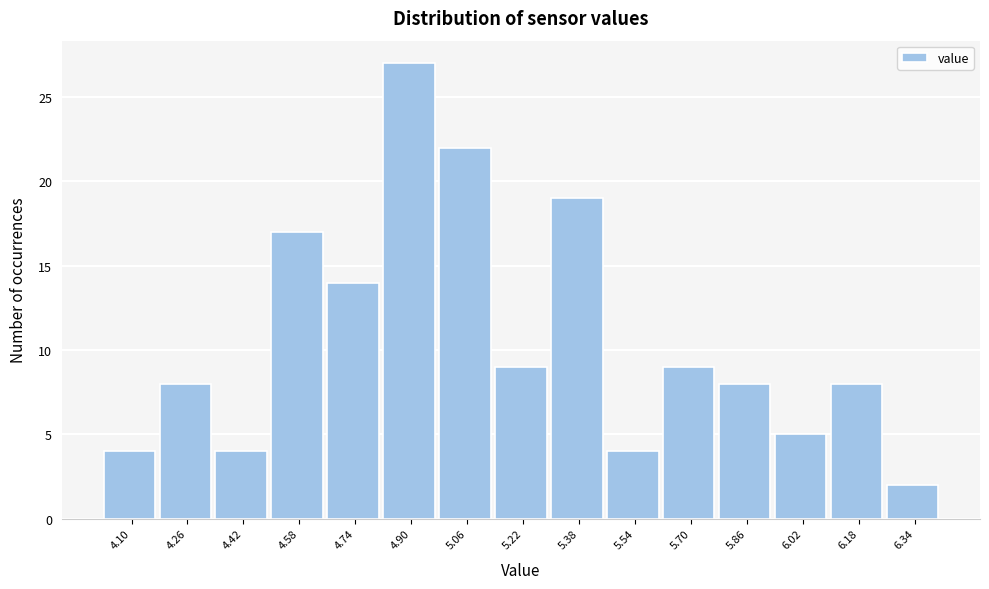

Reading right to left, list all the values displayed in this chart.

6.34=2	6.18=8	6.02=5	5.86=8	5.70=9	5.54=4	5.38=19	5.22=9	5.06=22	4.90=27	4.74=14	4.58=17	4.42=4	4.26=8	4.10=4